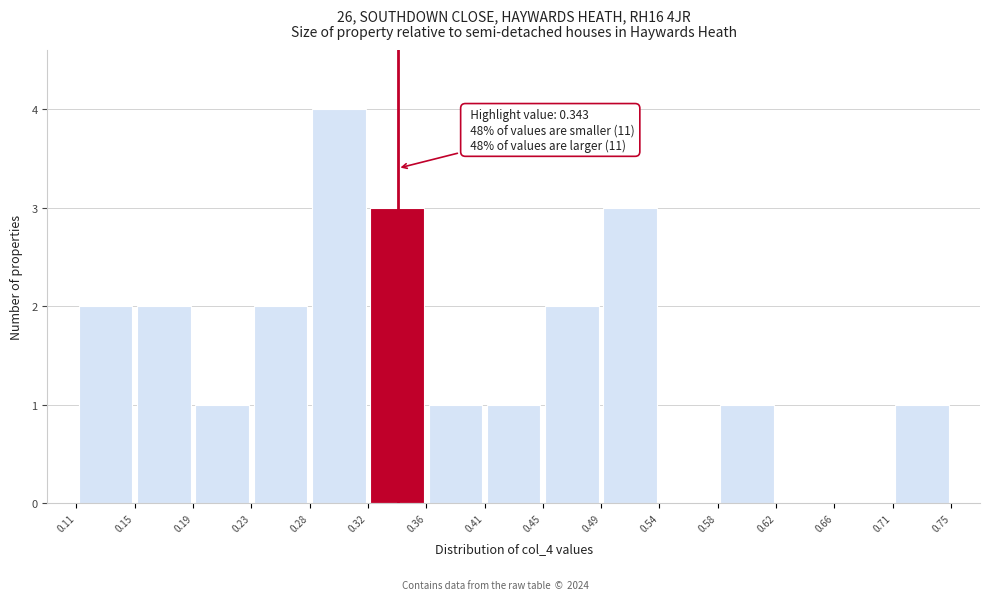

Over which range of the x-axis is the bar tallest?

0.28 to 0.32